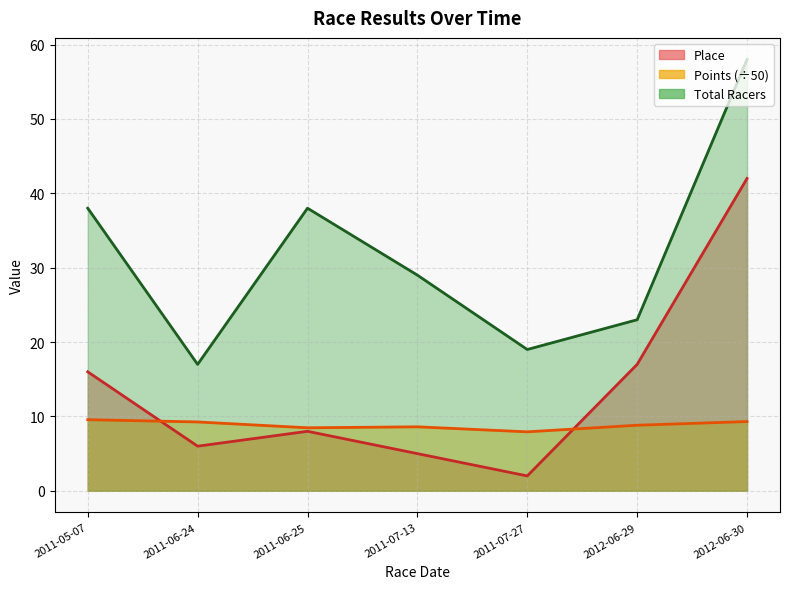

At which category is the sum across all series the highest?

2012-06-30